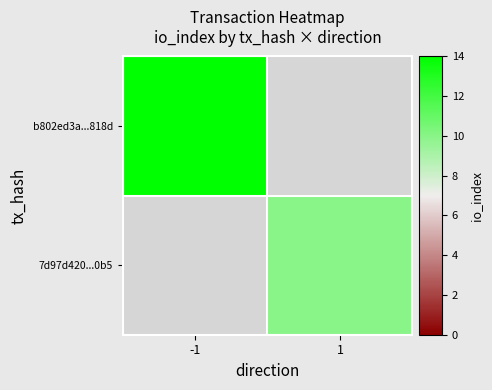

What is the minimum value shown in the chart?

10.0